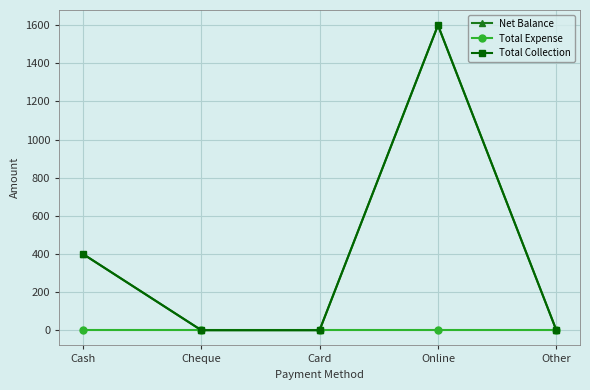

What is the difference between the maximum and minimum values in the Net Balance series?

1600